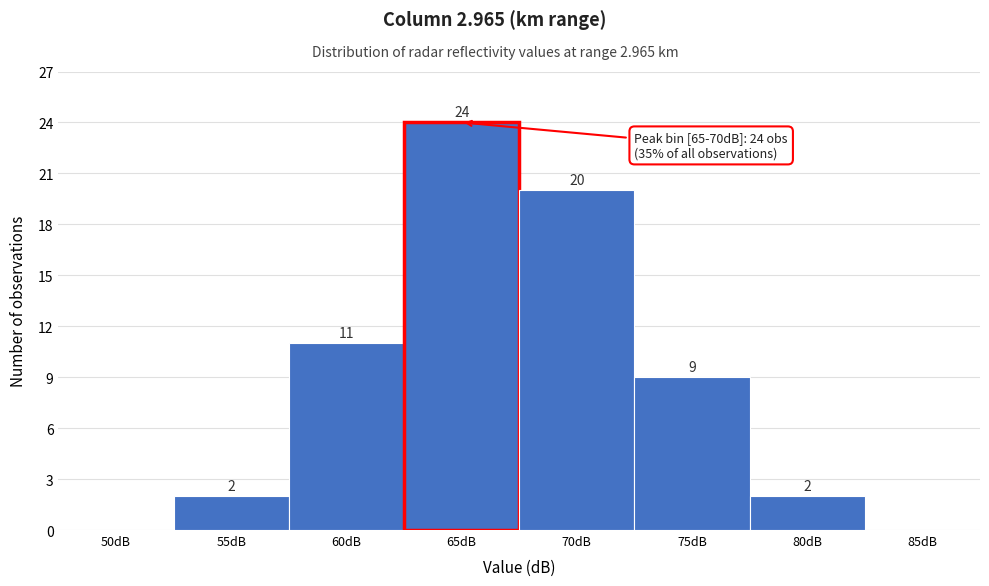

Reading left to right, transcribe all the data shown in this chart.

50dB=0	55dB=2	60dB=11	65dB=24	70dB=20	75dB=9	80dB=2	85dB=0